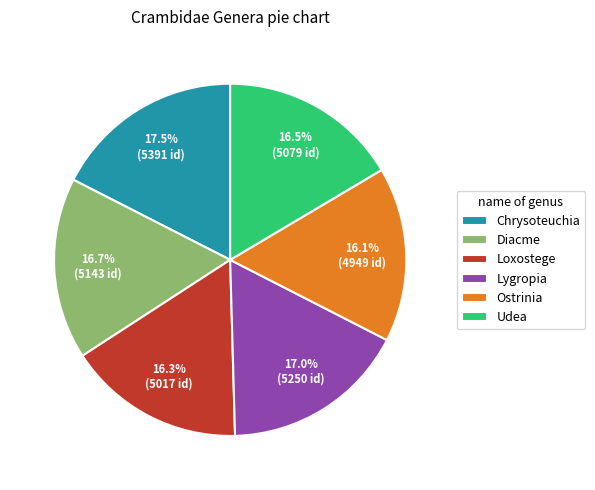

What percentage is the Lygropia slice, to the nearest percent?

17%